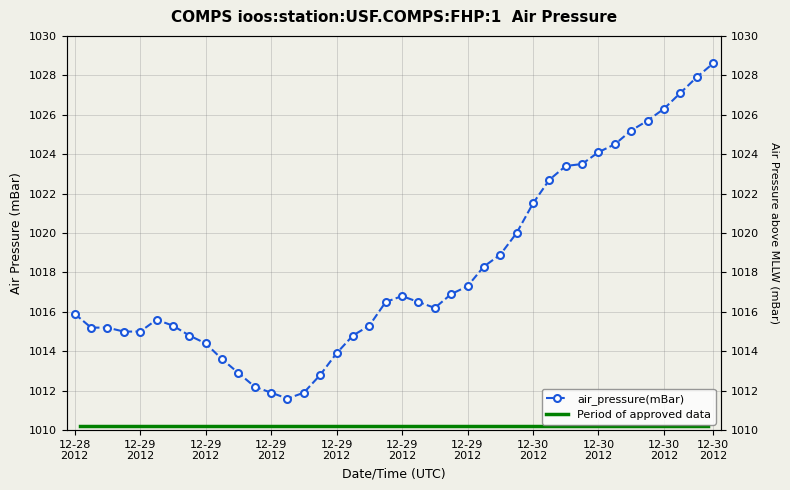

What is the difference between the values at 2012-12-28T22:00Z and 2012-12-29T00:00Z?

0.2